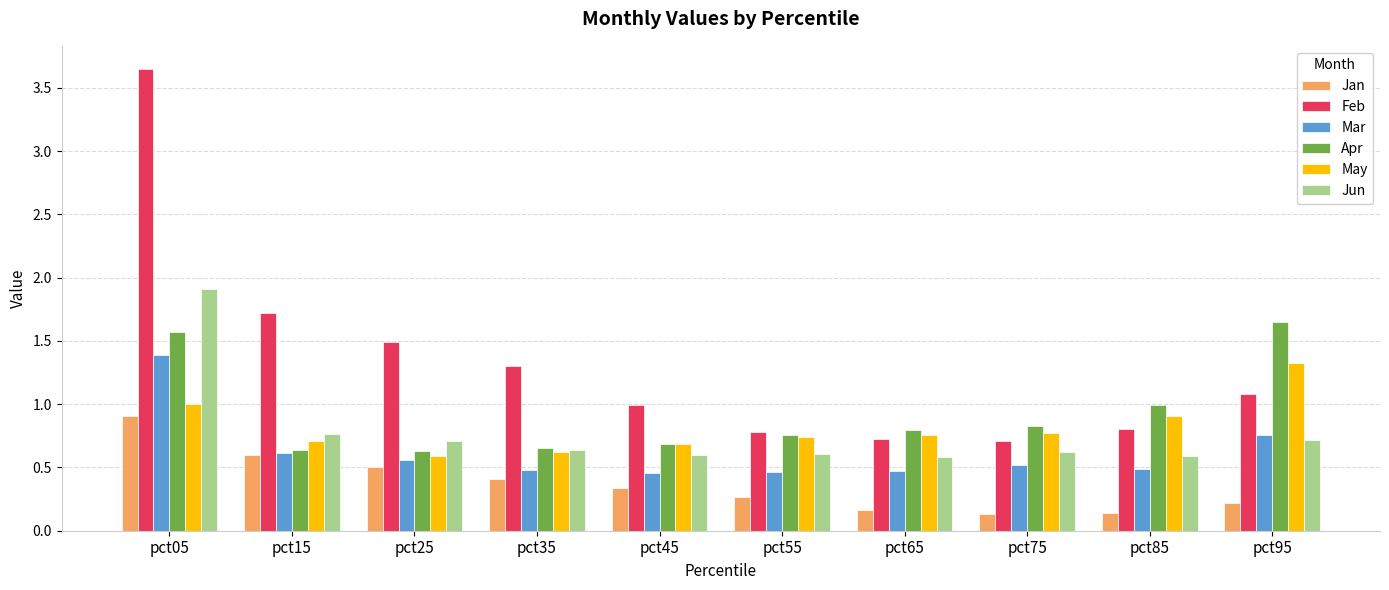

What are all the series names shown in the legend?

Jan, Feb, Mar, Apr, May, Jun